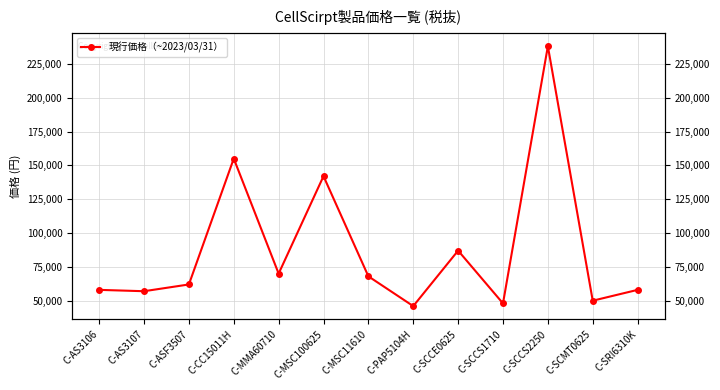

At which category does the data reach its first local valley?

C-AS3107